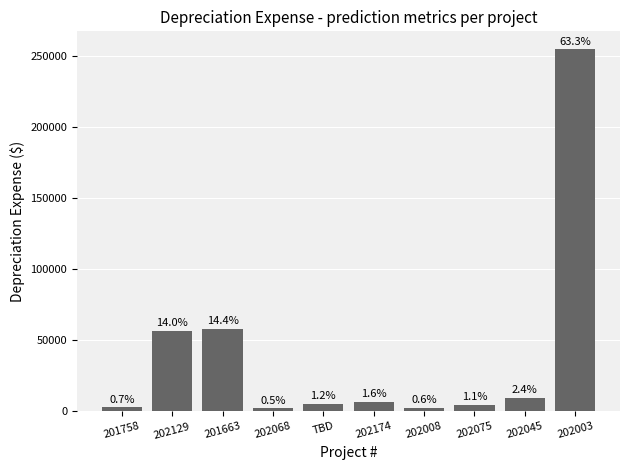

Approximately how many times larger is the value at 202174 compared to 201663?

0.1